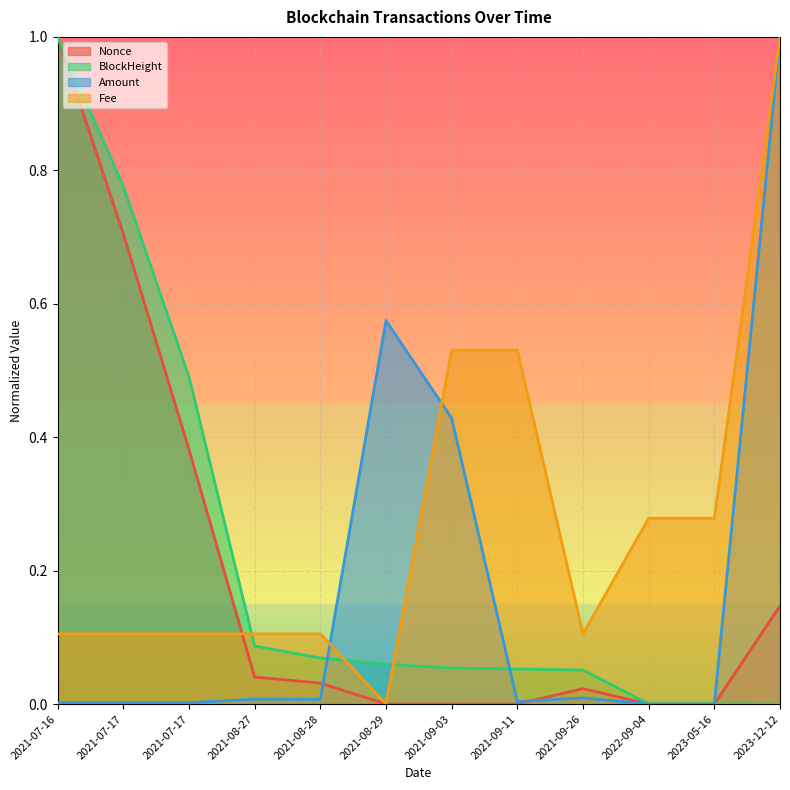

The Fee series shows 0.2 at 2022-09-04. True or false?

False